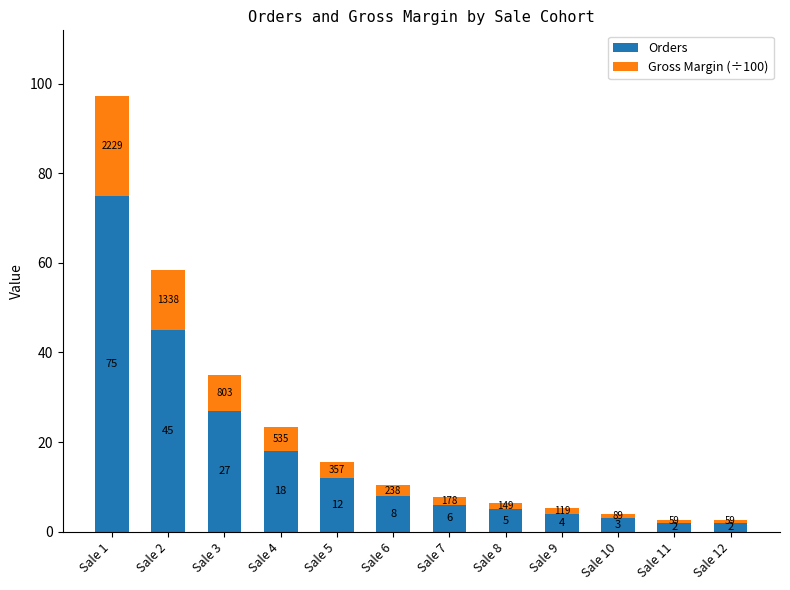

What is the sum of all Orders values?

207.0